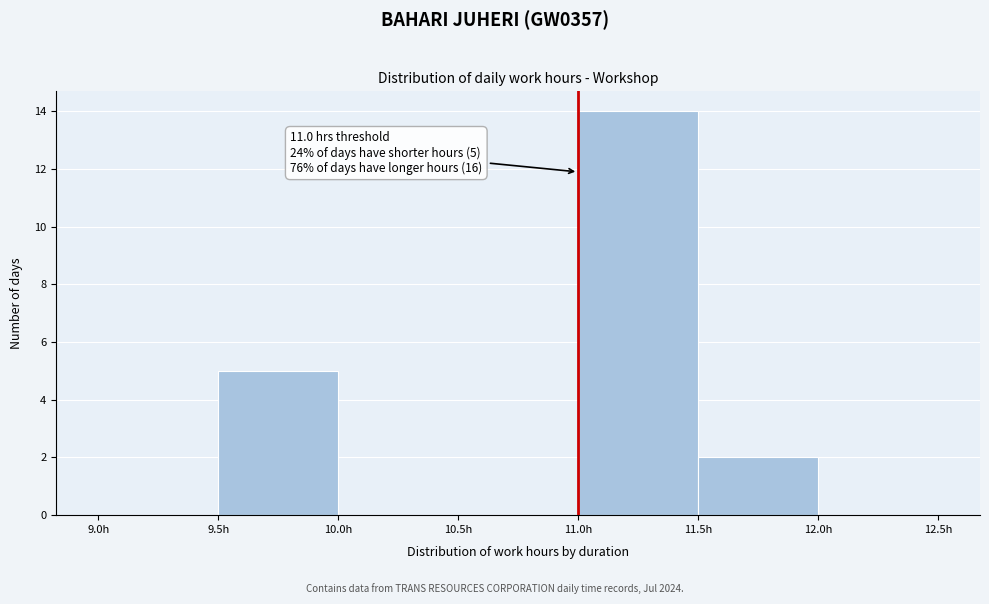

Which range on the x-axis has the tallest bar?

11.0 to 11.5